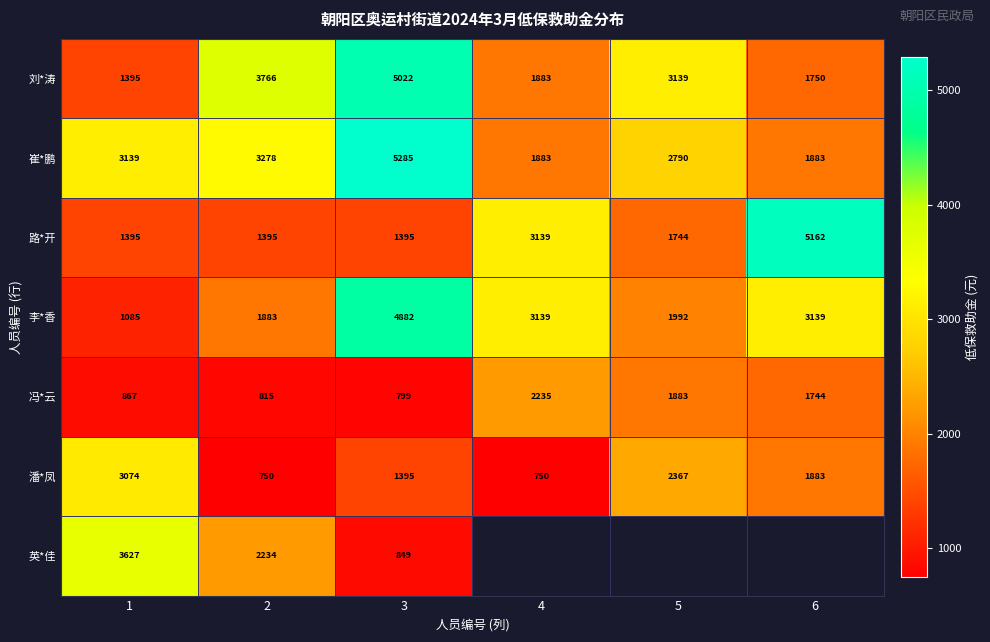

What is the minimum value shown in the chart?

749.5